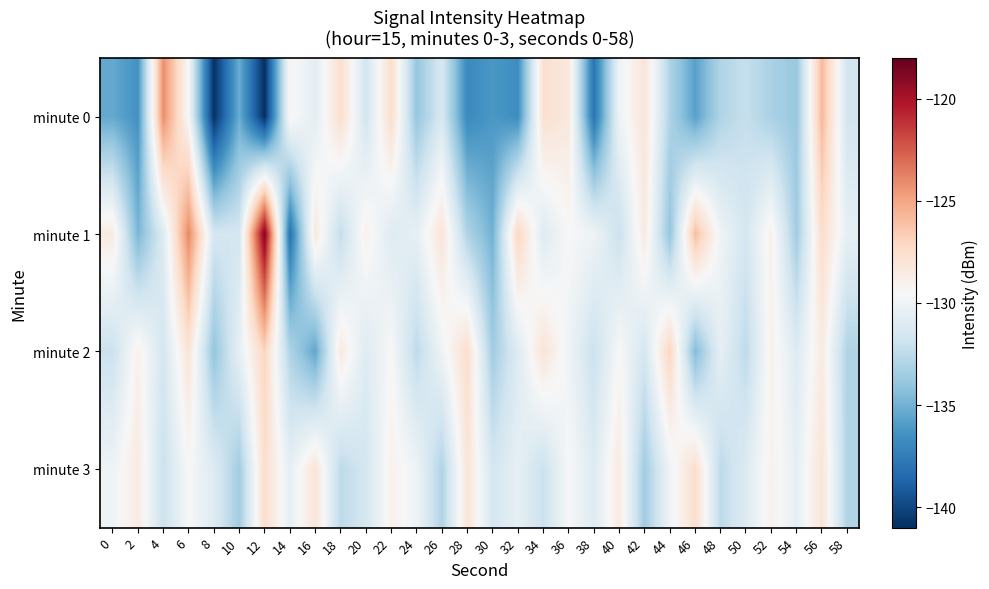

How many data points does each series have?

30